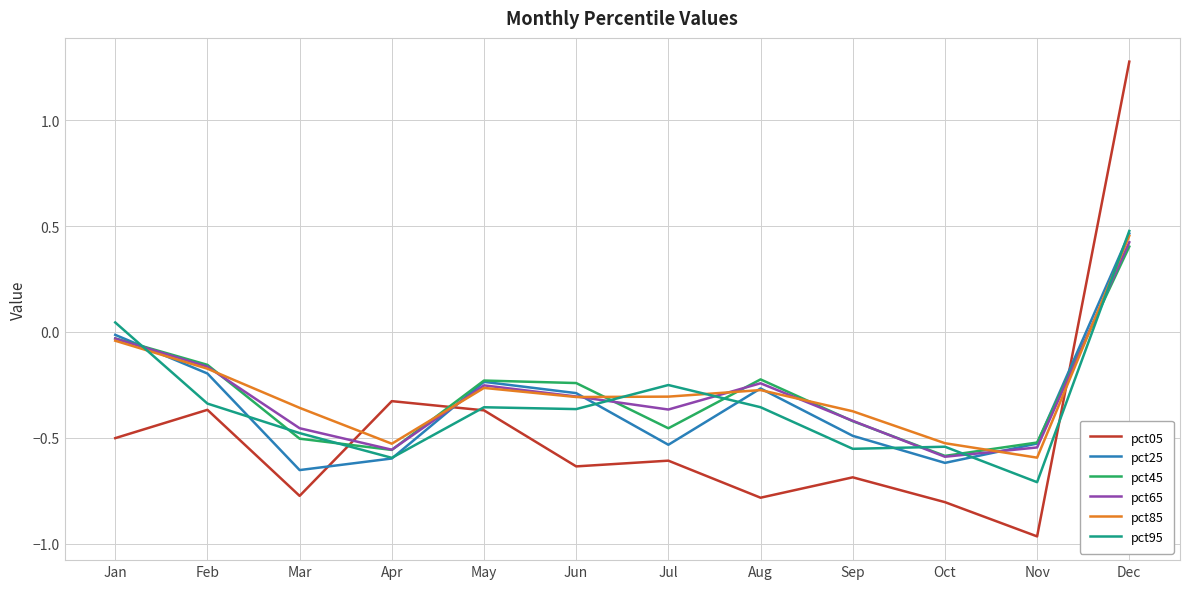

At which category is the sum across all series the highest?

Dec